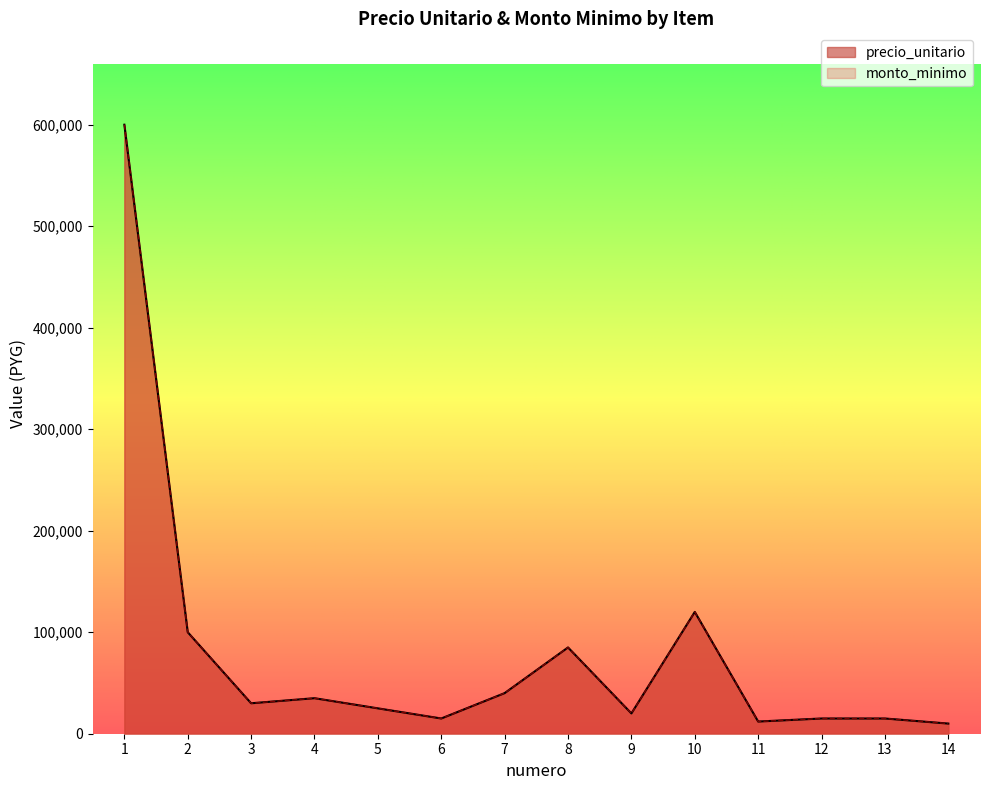

What is the average value of the precio_unitario series?

80143